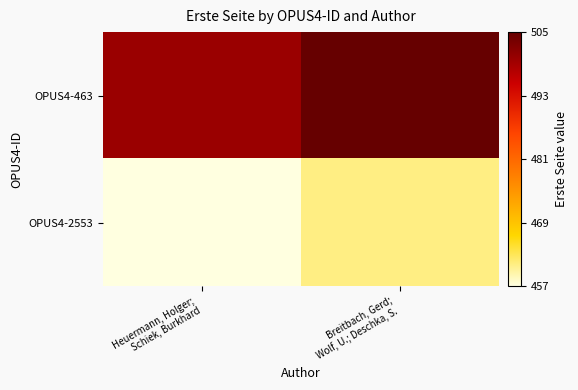

Reading left to right, list all the values displayed in this chart.

OPUS4-463: Heuermann, Holger;
Schiek, Burkhard=500	Breitbach, Gerd;
Wolf, U.; Deschka, S.=505
OPUS4-2553: Heuermann, Holger;
Schiek, Burkhard=457	Breitbach, Gerd;
Wolf, U.; Deschka, S.=461